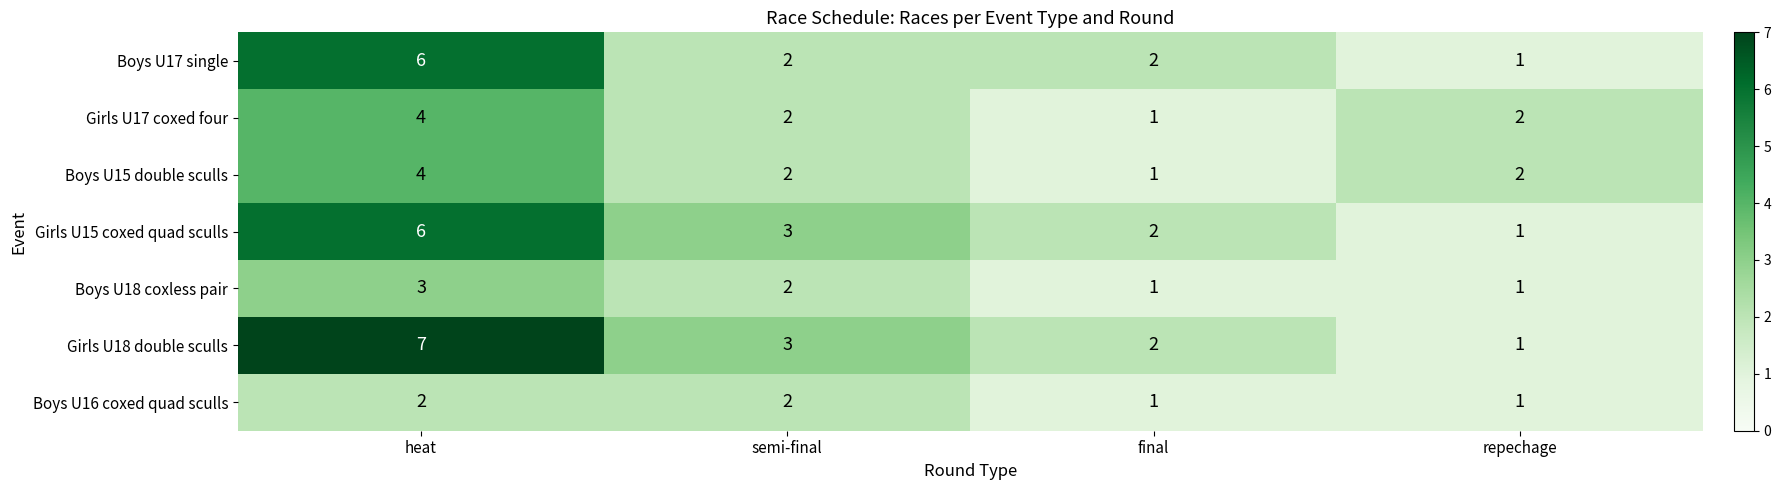

List the labels in order of Girls U18 double sculls value, largest first.

heat, semi-final, final, repechage